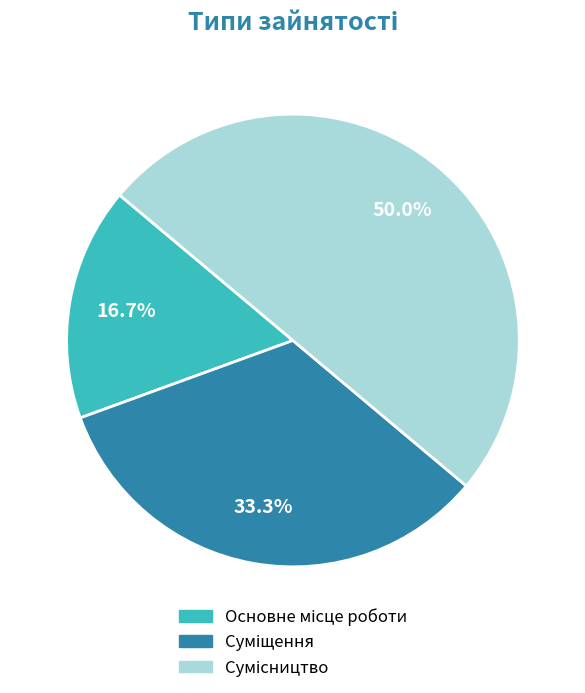

What percentage is the Сумісництво slice, to the nearest percent?

50%